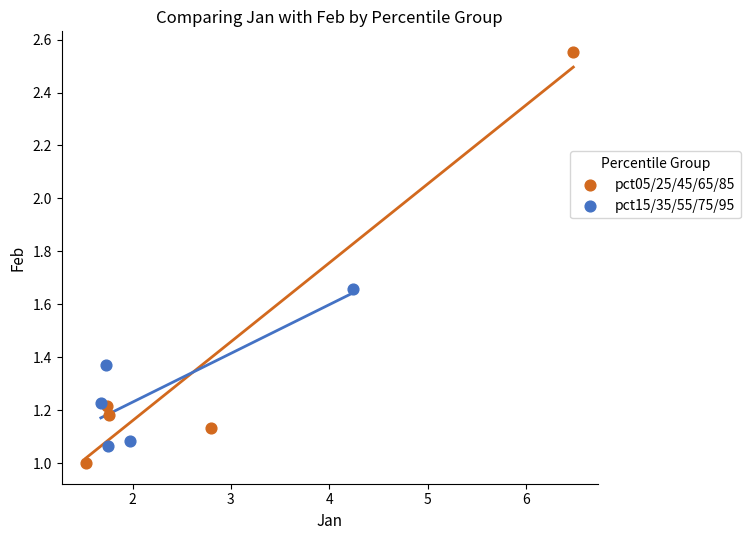

Which series reaches the minimum Y coordinate?

pct05/25/45/65/85